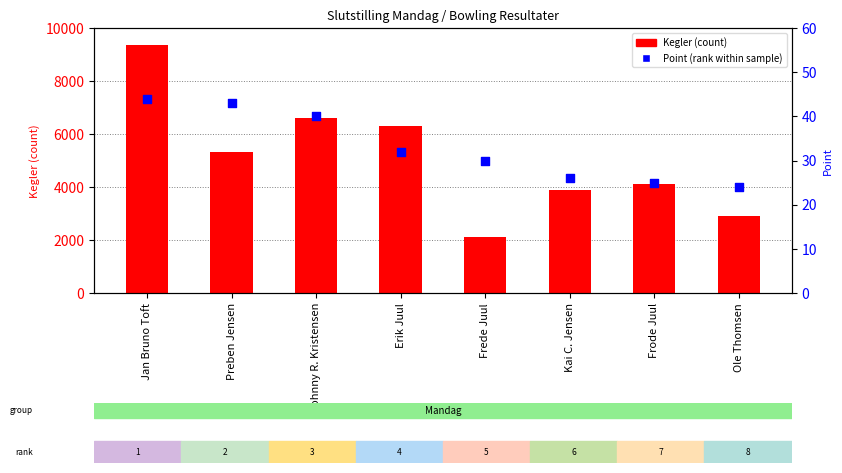

At how many categories does at least one series exceed 7267?

1